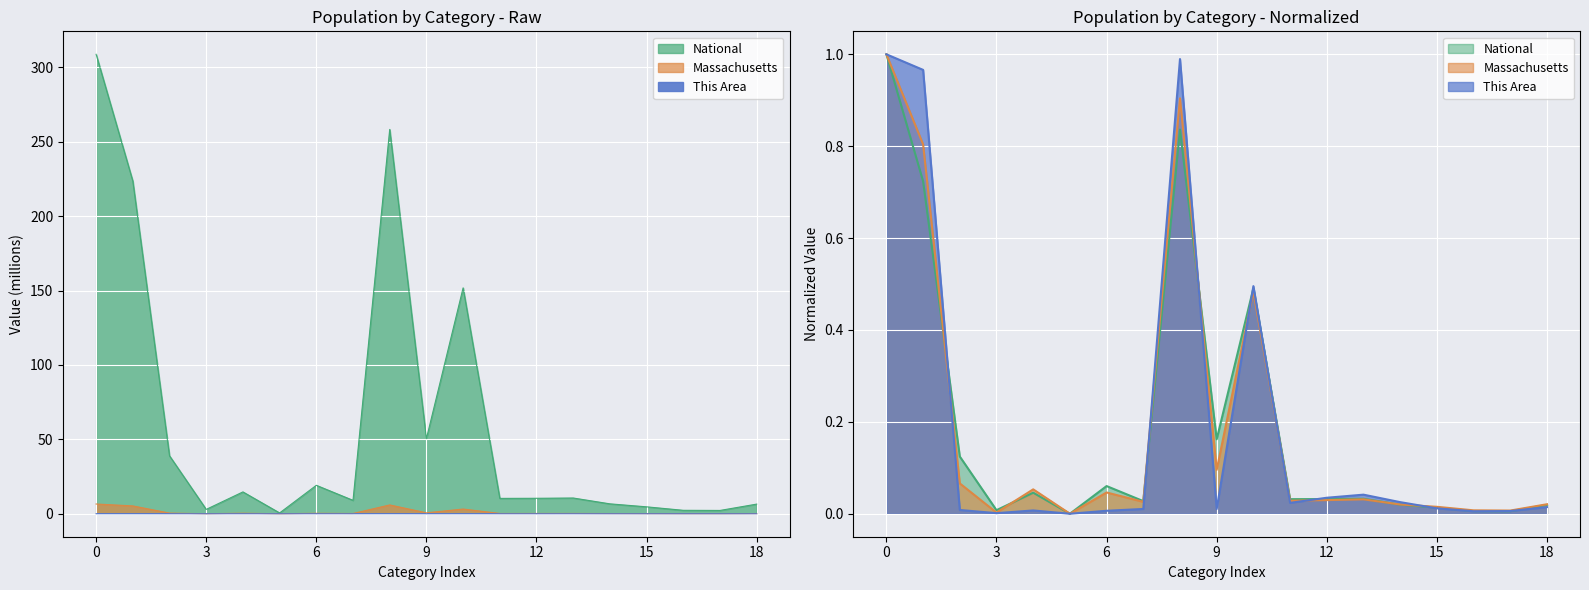

At how many categories does at least one series exceed 2?

4